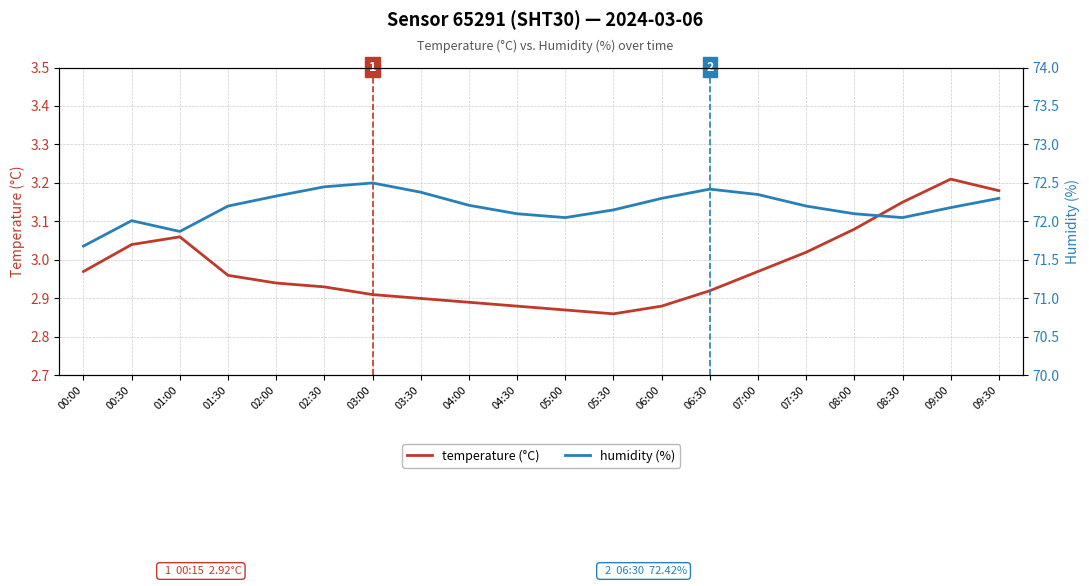

What is the total value across all series at 04:30?

75.0